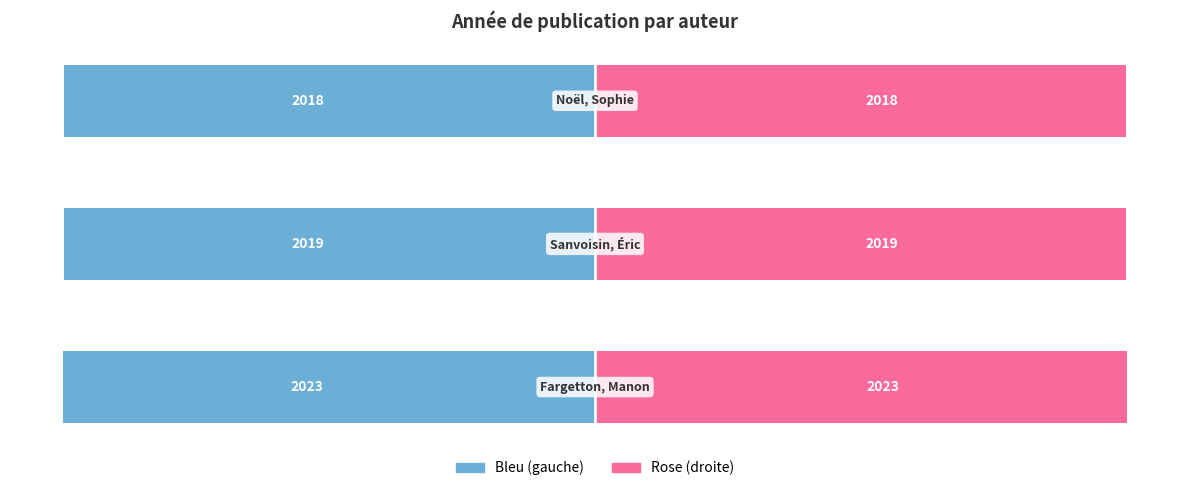

What is the average value of the Gauche (bleu) series?

-2020